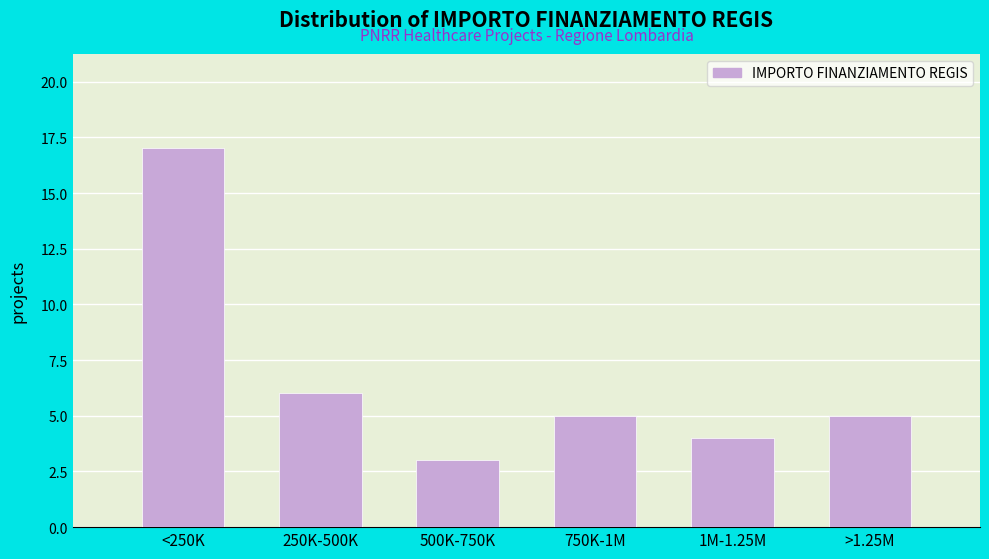

Reading left to right, transcribe all the data shown in this chart.

<250K=17	250K-500K=6	500K-750K=3	750K-1M=5	1M-1.25M=4	>1.25M=5